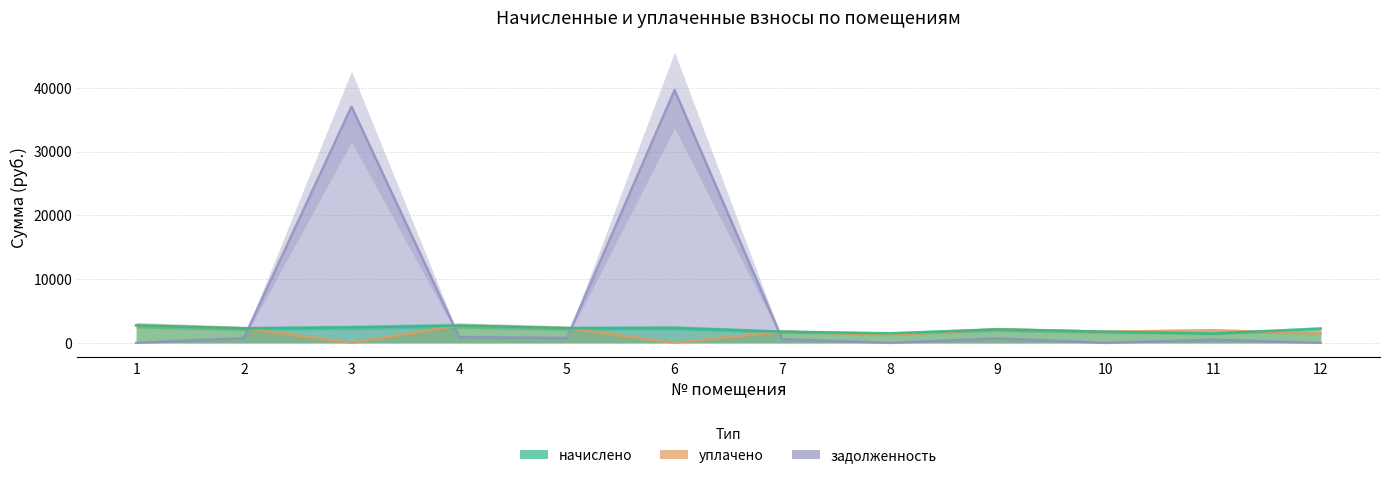

At which label does начислено reach its minimum?

11